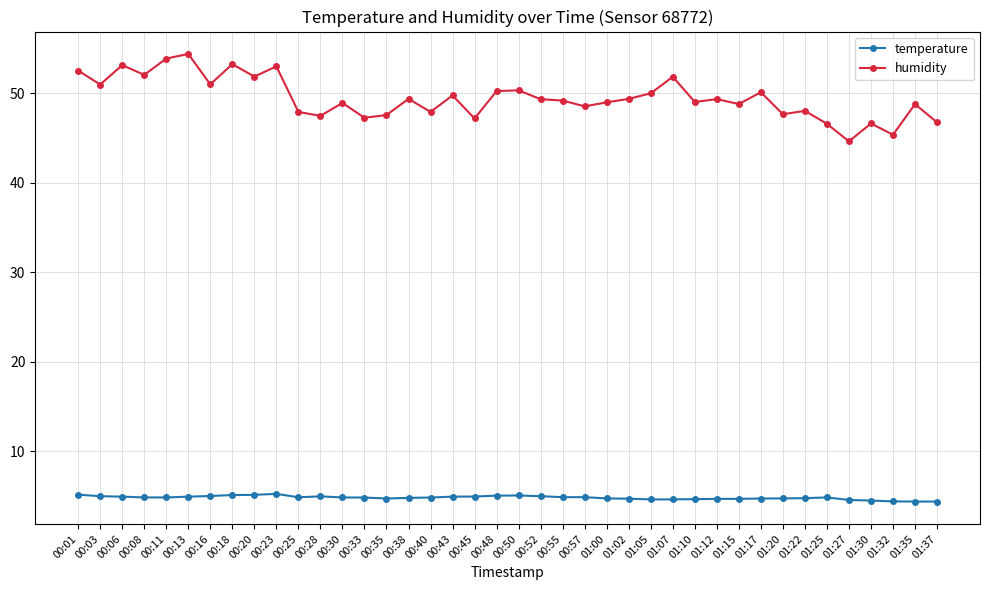

What is the minimum value for humidity?

44.6